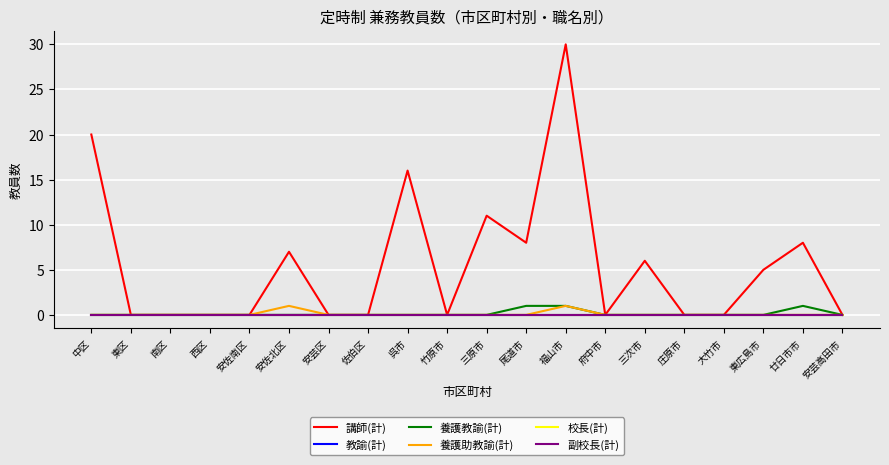

Is this an area chart (filled region under the line)?

No